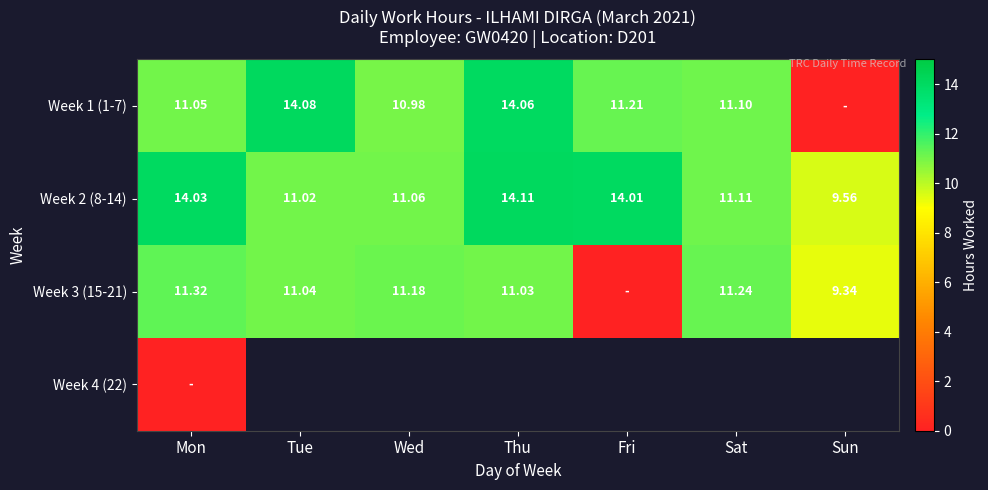

Between Fri and Sat, which is larger?

Fri